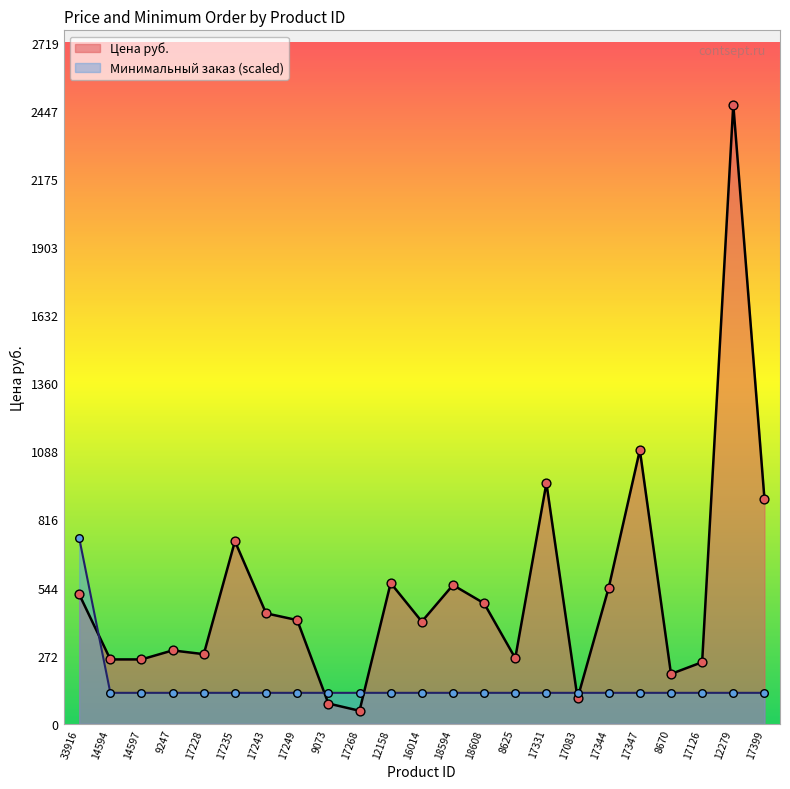

At which category is the sum across all series the highest?

12279